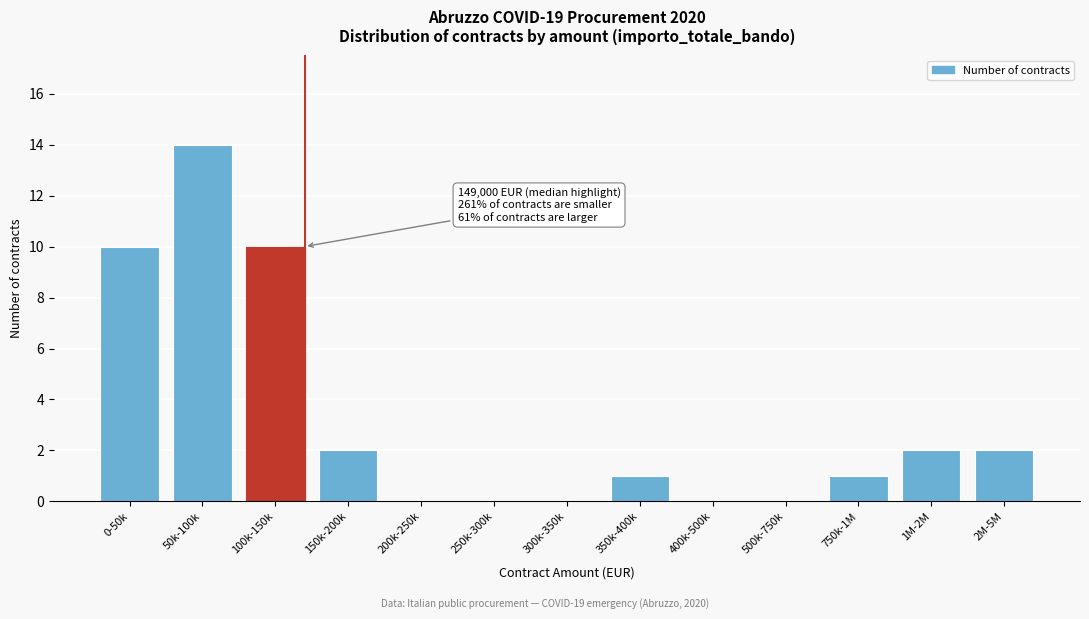

Reading left to right, extract all data points from this chart.

0-50k=10	50k-100k=14	100k-150k=10	150k-200k=2	200k-250k=0	250k-300k=0	300k-350k=0	350k-400k=1	400k-500k=0	500k-750k=0	750k-1M=1	1M-2M=2	2M-5M=2